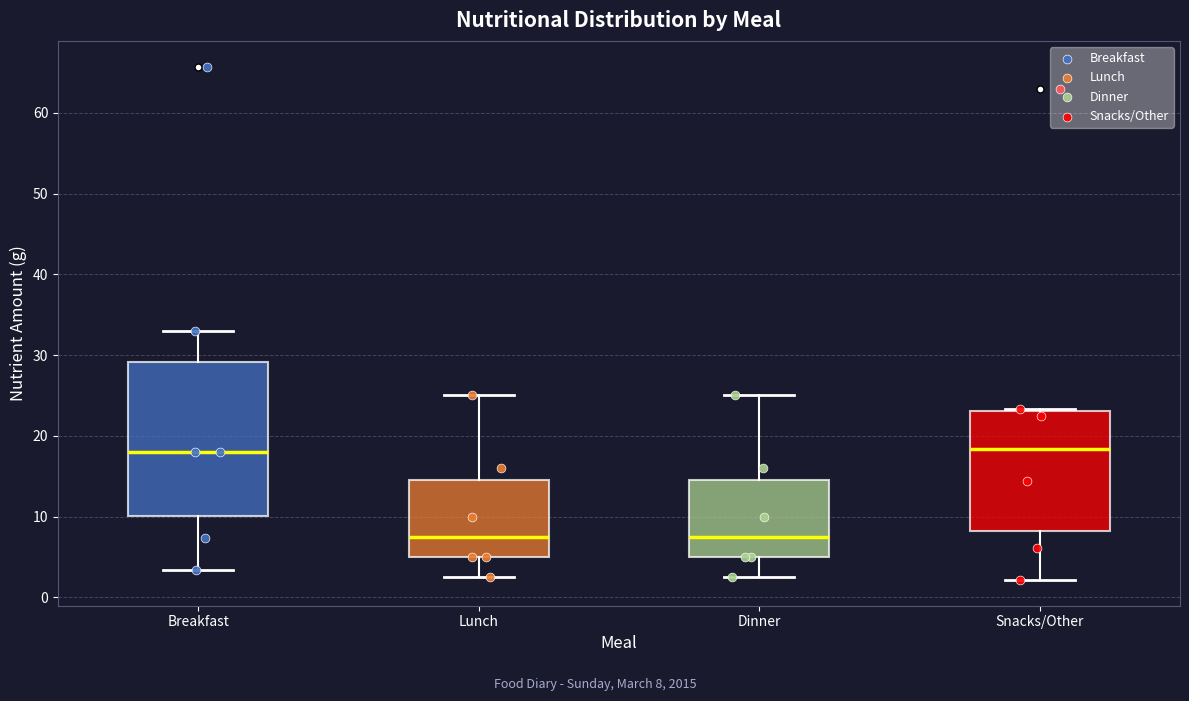

Where does the lower whisker of the box for Snacks/Other end on the y-axis? The values are not printed on the chart, so give them approximately, as read against the axis.

2